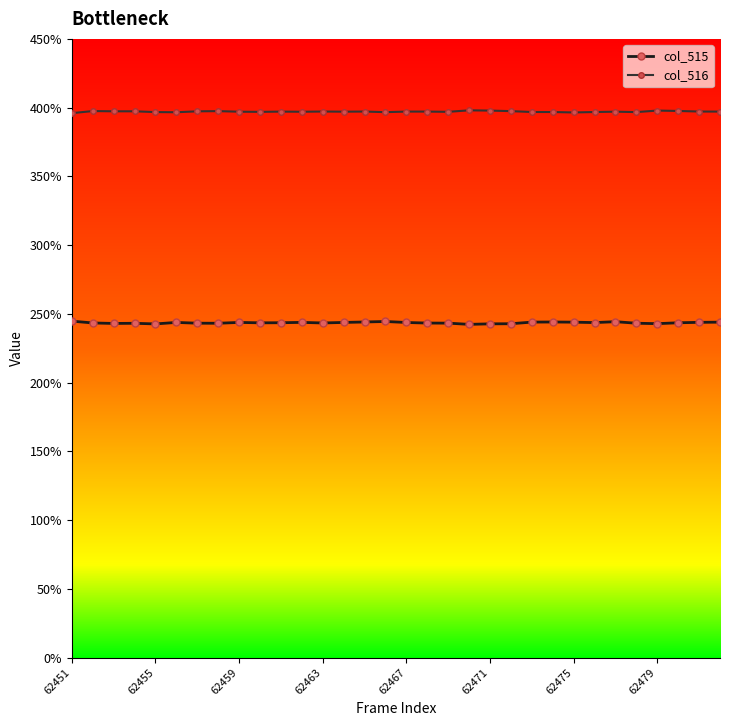

Is this an area chart (filled region under the line)?

No